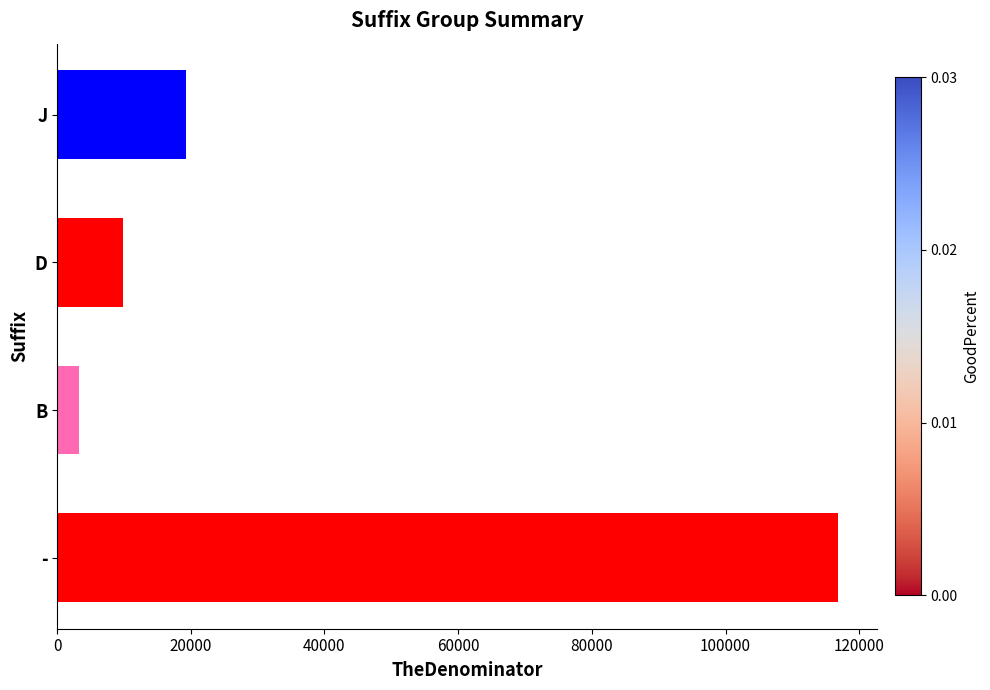

How many categories are shown in the chart?

4